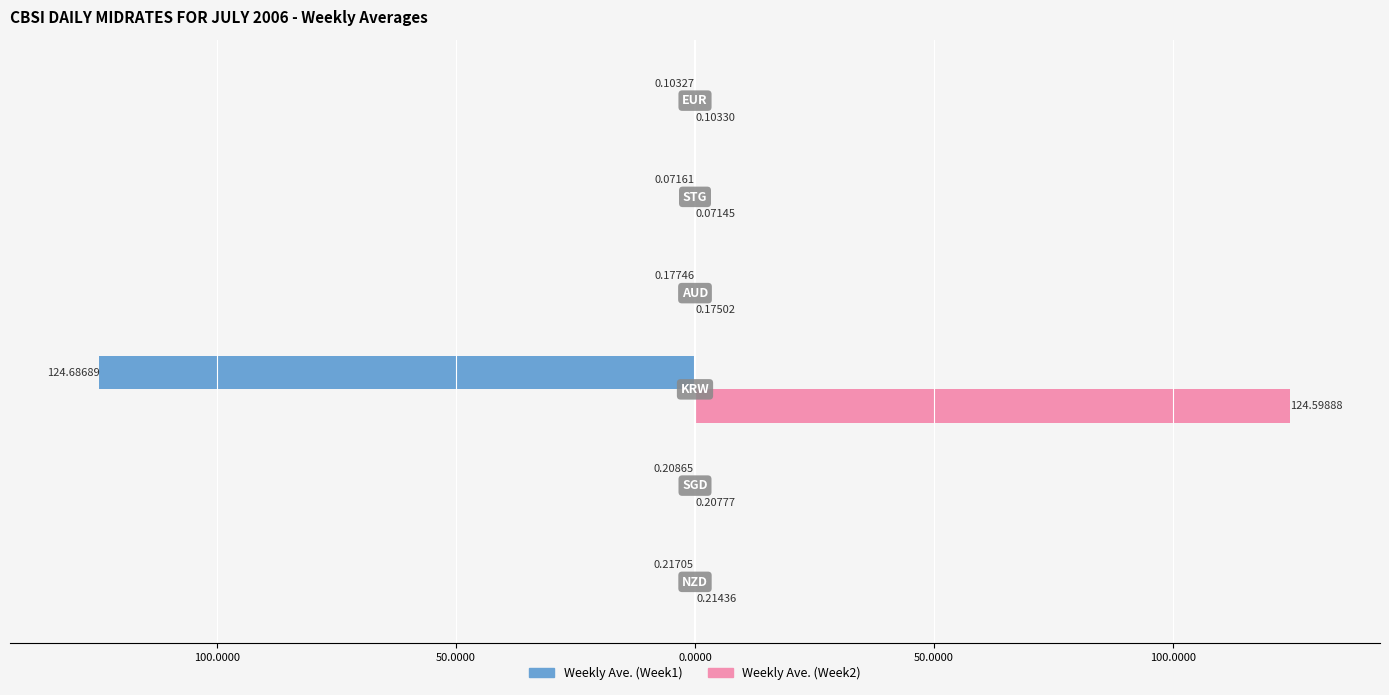

What are all the series names shown in the legend?

Weekly Ave. (Week1), Weekly Ave. (Week2)